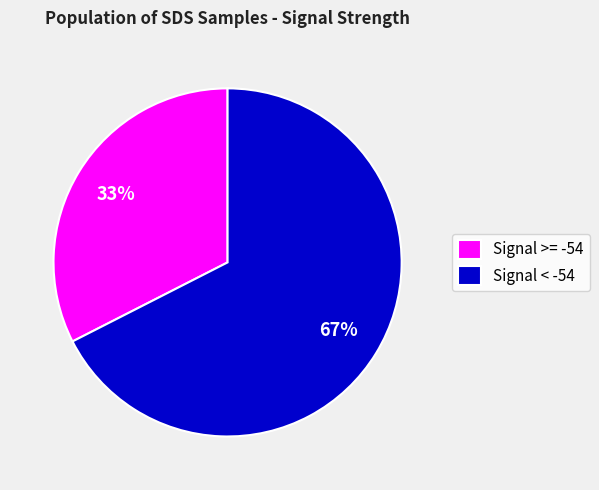

True or false: Signal >= -54 accounts for 33% of the total.

True